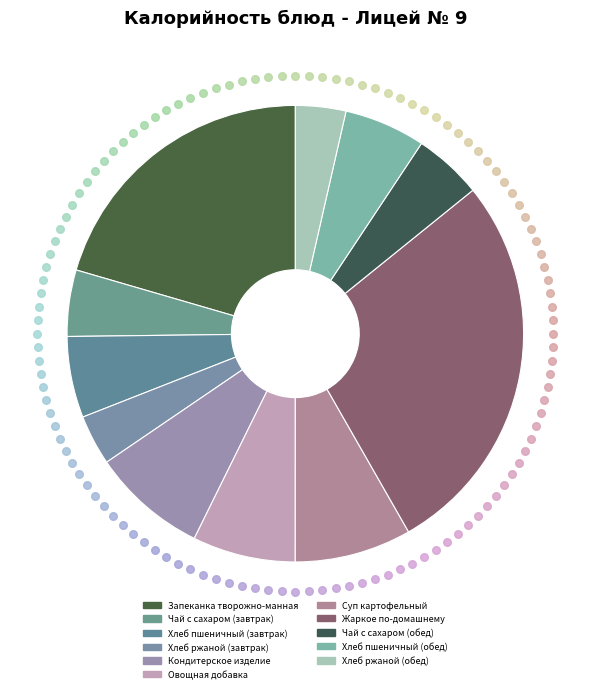

Between Чай с сахаром (завтрак) and Хлеб ржаной (завтрак), which is larger?

Чай с сахаром (завтрак)